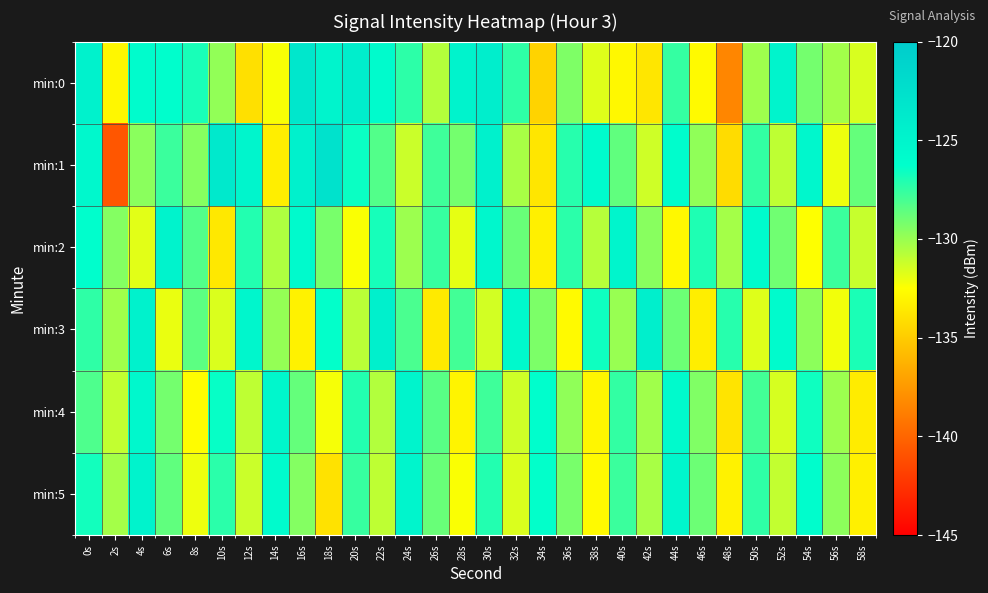

Which has a higher value, 56s or 16s?

16s